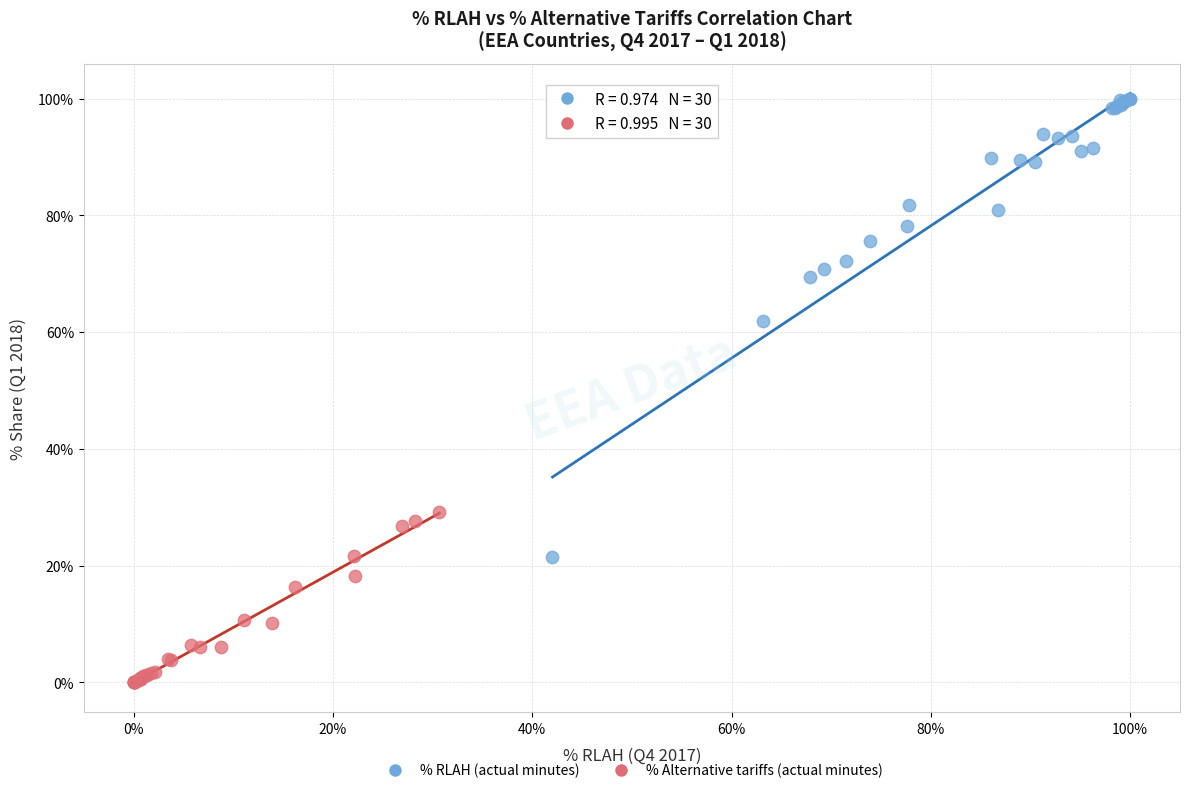

What are all the series names shown in the legend?

% RLAH (actual minutes), % Alternative tariffs (actual minutes)